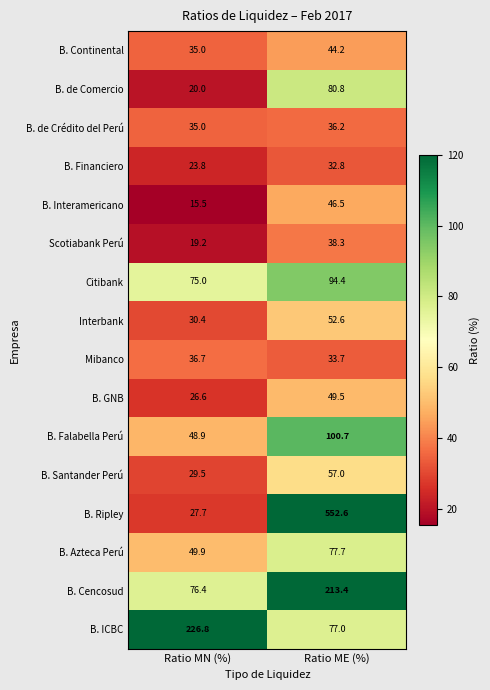

Which series has the widest spread of values?

B. Ripley